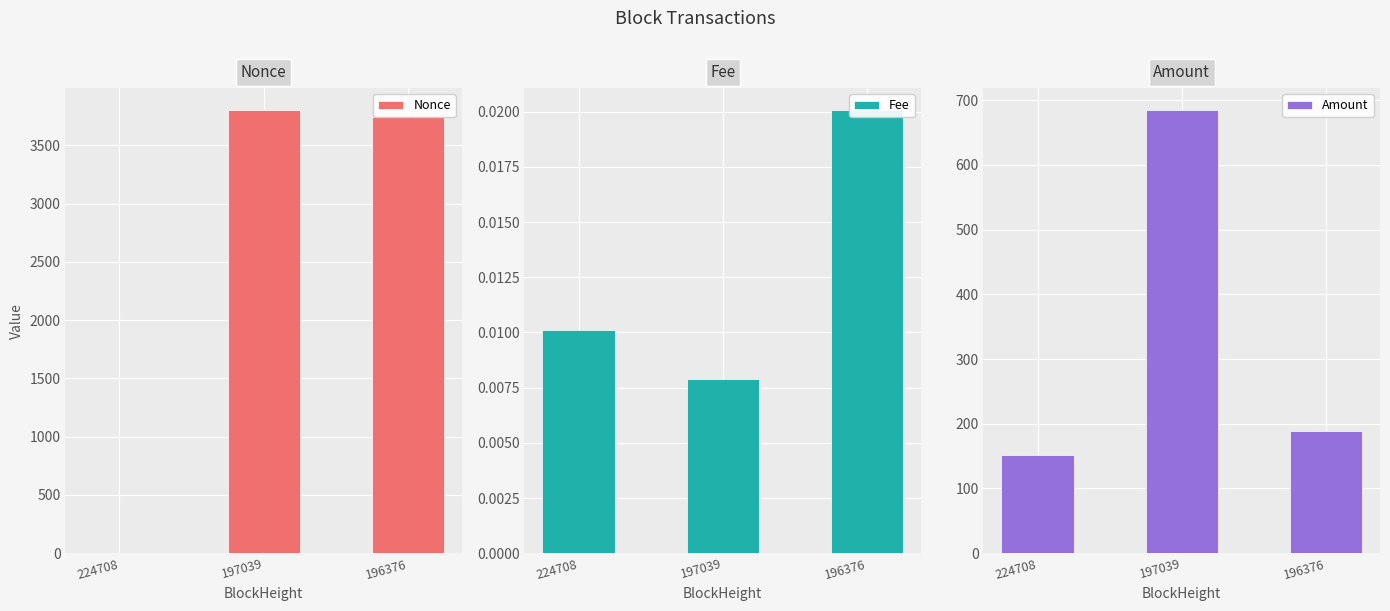

How many data points in Amount are above 188?

2